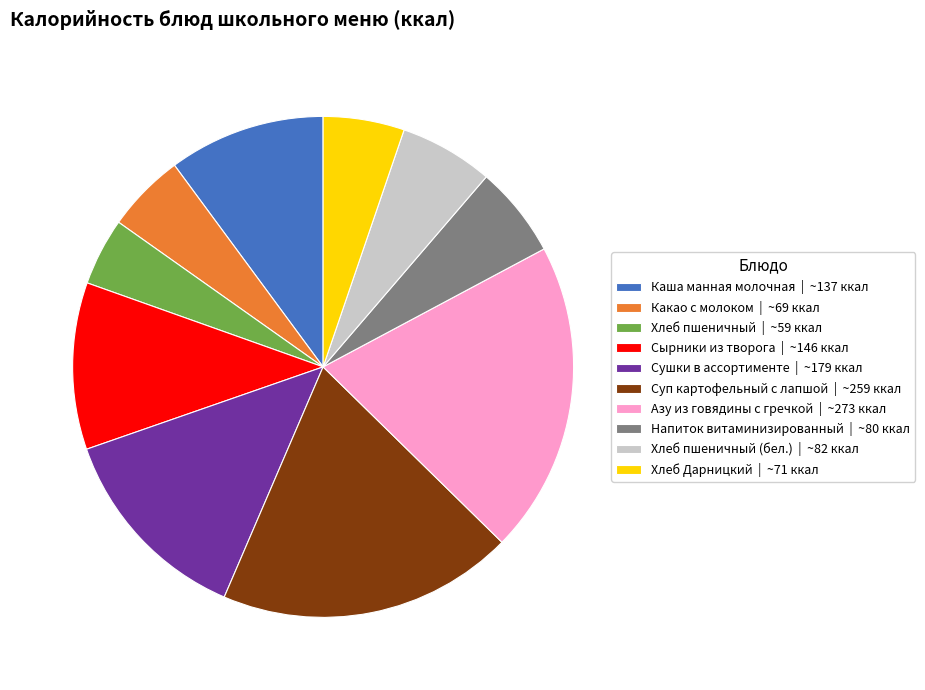

Count the number of slices in the pie.

10